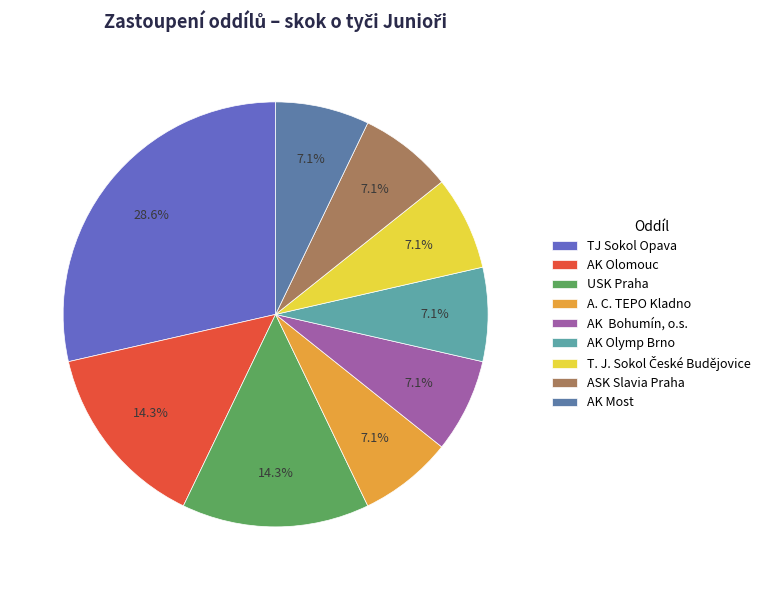

Which category has the smallest portion of the pie?

A. C. TEPO Kladno